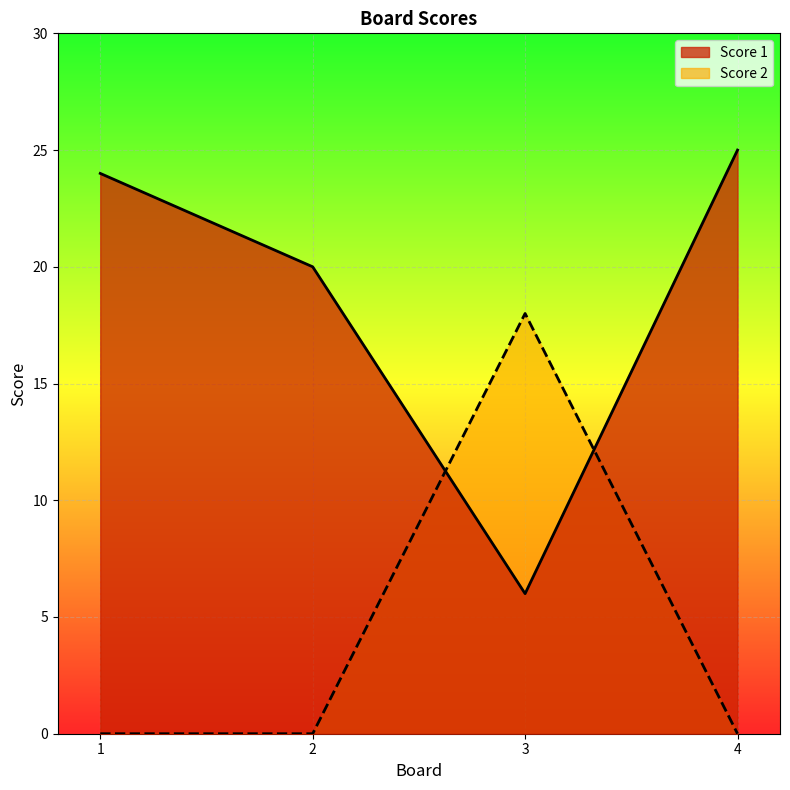

How many intersections are there between Score 2 and Score 1?

2